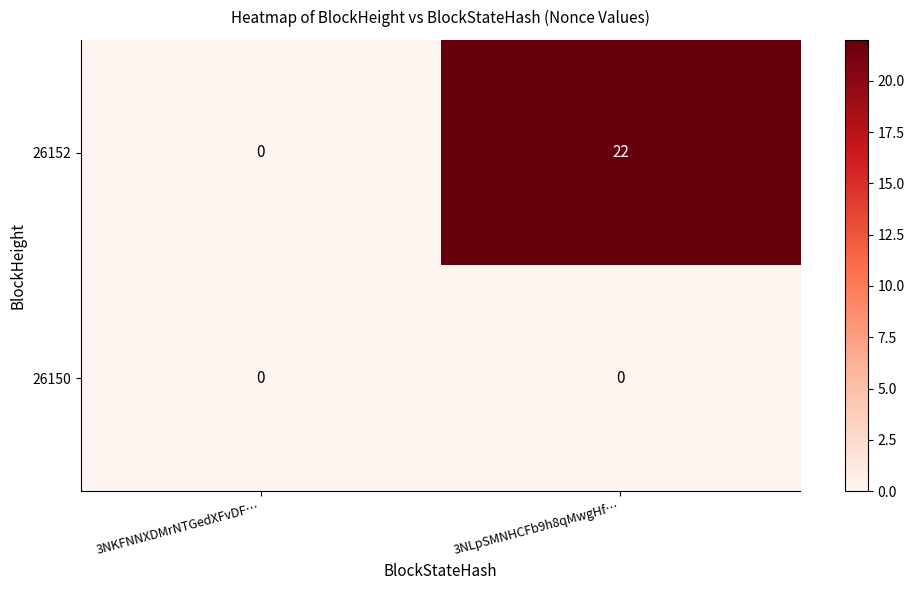

What is the sum of the 26152 values at 3NKFNNXDMrNTGedXFvDF… and 3NLpSMNHCFb9h8qMwgHf…?

22